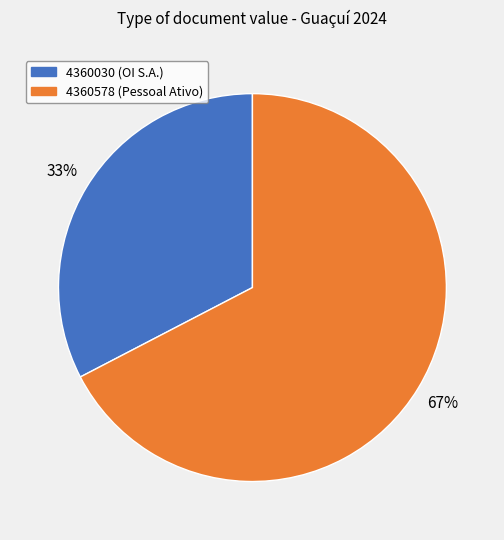

Is the sum of 4360030 (OI S.A.) and 4360578 (Pessoal Ativo) greater than half?

Yes